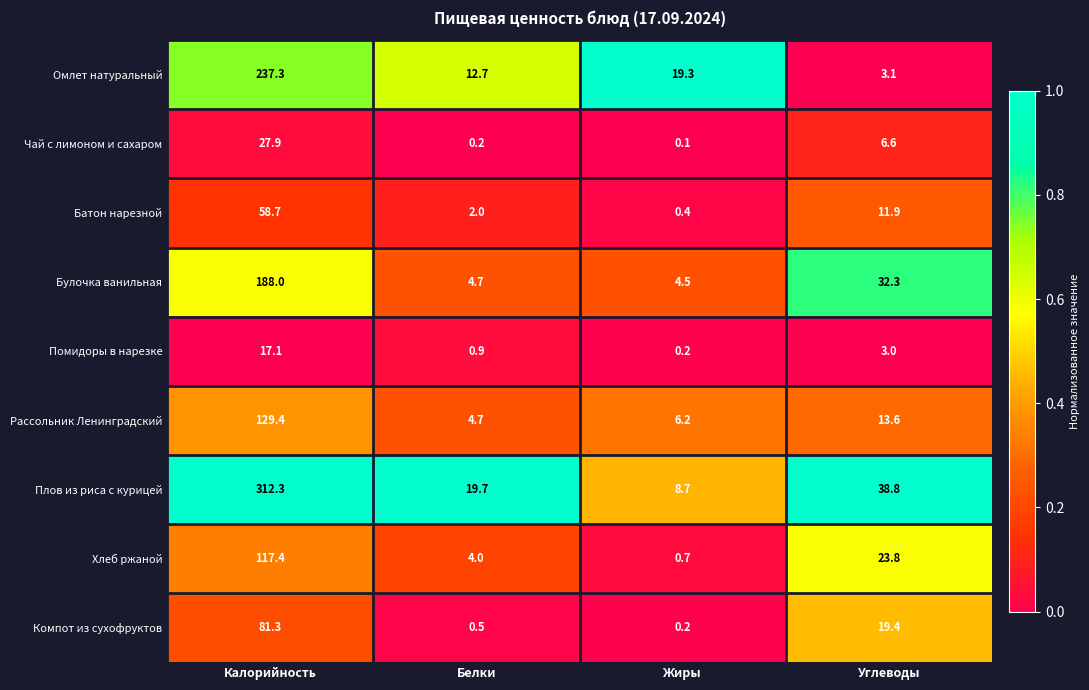

The Батон нарезной series shows 3.4 at Белки. True or false?

False